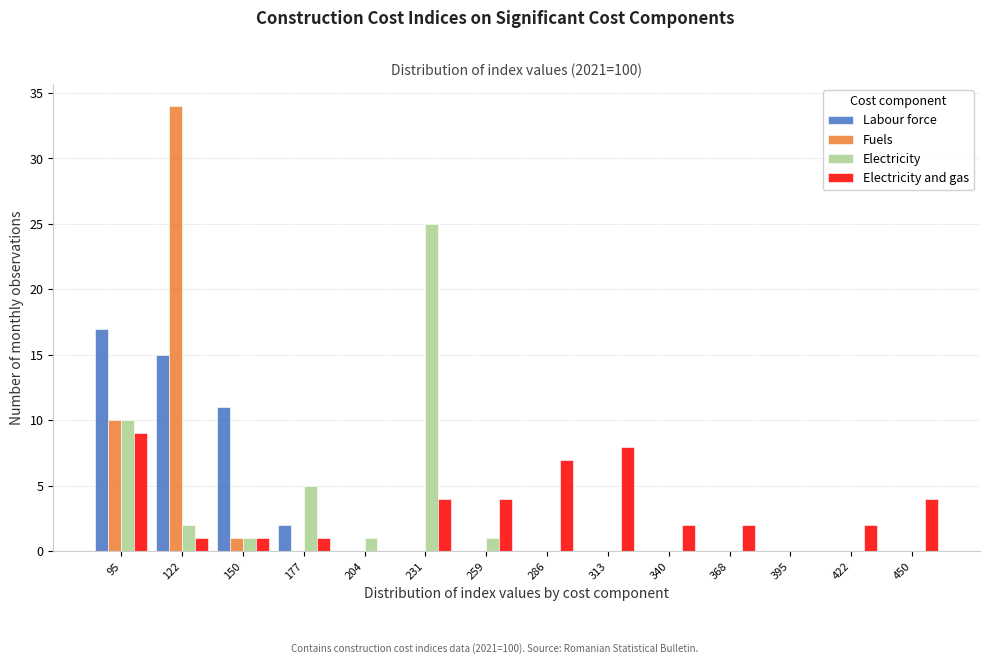

In the Labour force series, which range on the x-axis has the tallest bar?

80 to 110